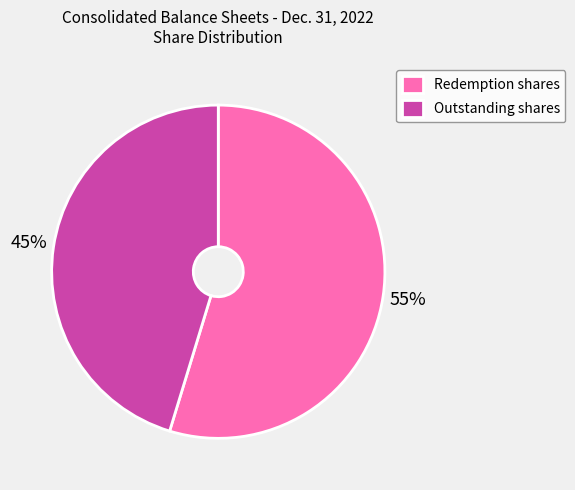

To the nearest percent, what portion does Outstanding shares represent?

45%